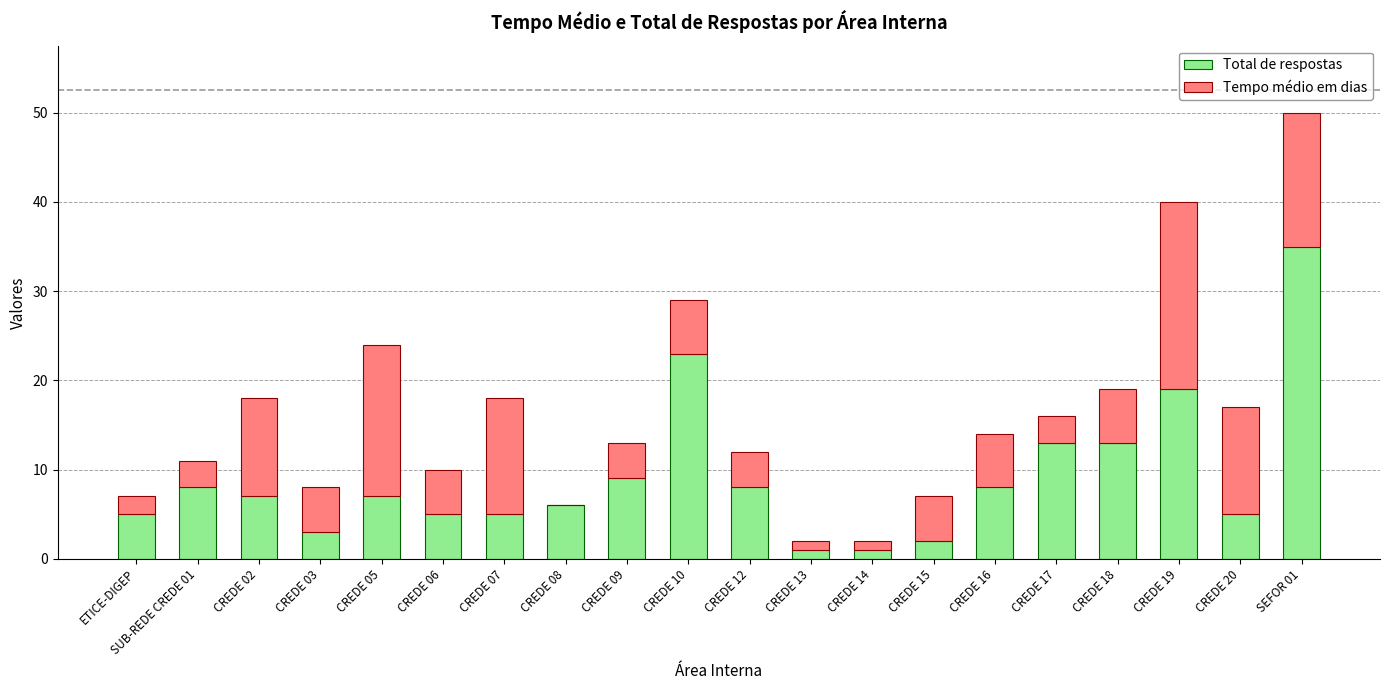

At which category is the sum across all series the highest?

SEFOR 01